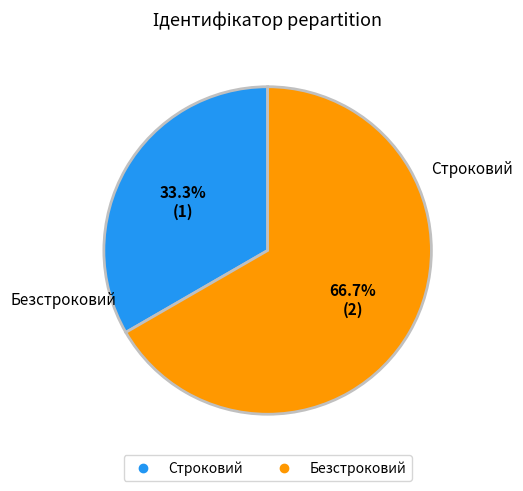

Rank the categories by value from highest to lowest.

Безстроковий, Строковий